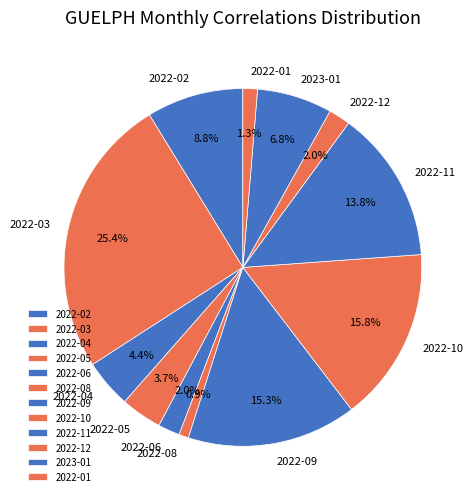

Is the sum of 2023-01 and 2022-06 greater than half?

No